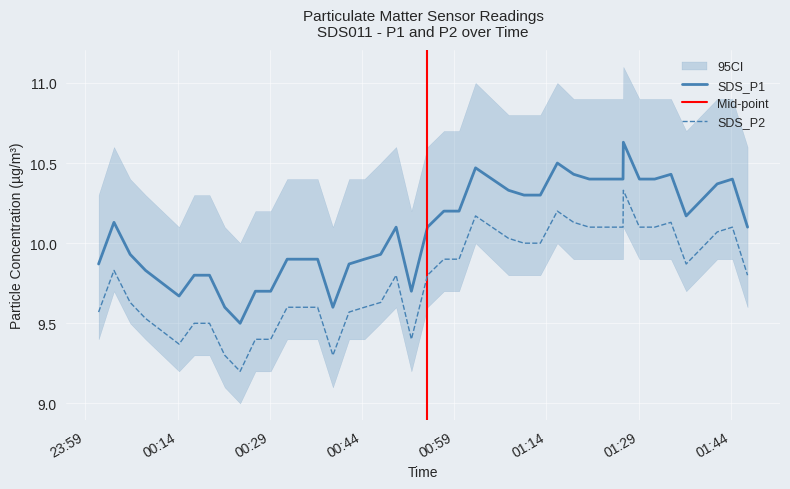

True or false: SDS_P2 and SDS_P1 cross at least once.

False